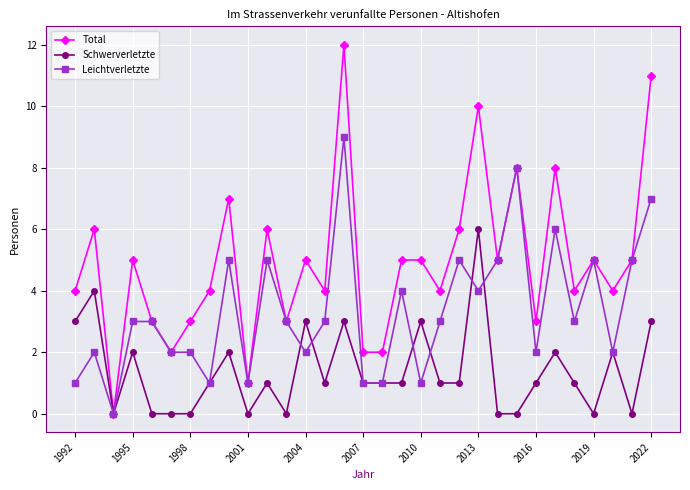

Rank the series by their maximum value, from lowest to highest.

Schwerverletzte, Leichtverletzte, Total